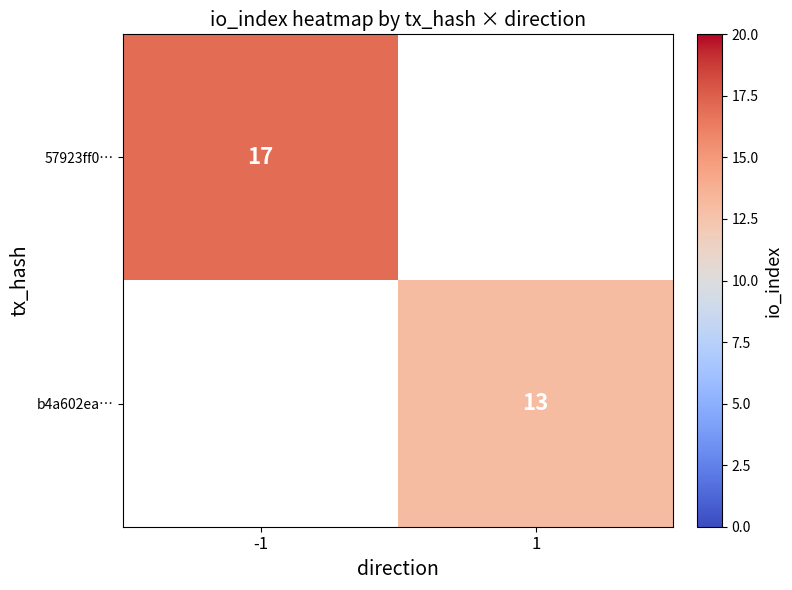

The value of 57923ff0… at -1 is 6. True or false?

False